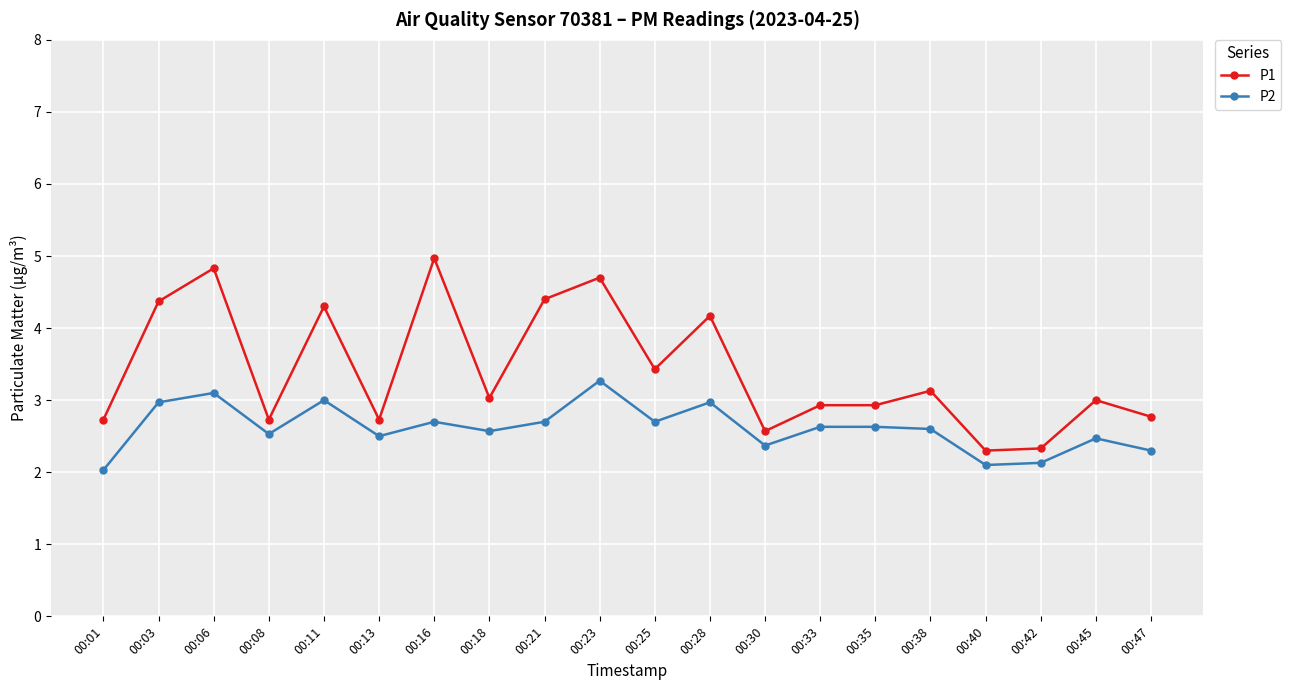

What is the maximum value shown in the chart?

5.0